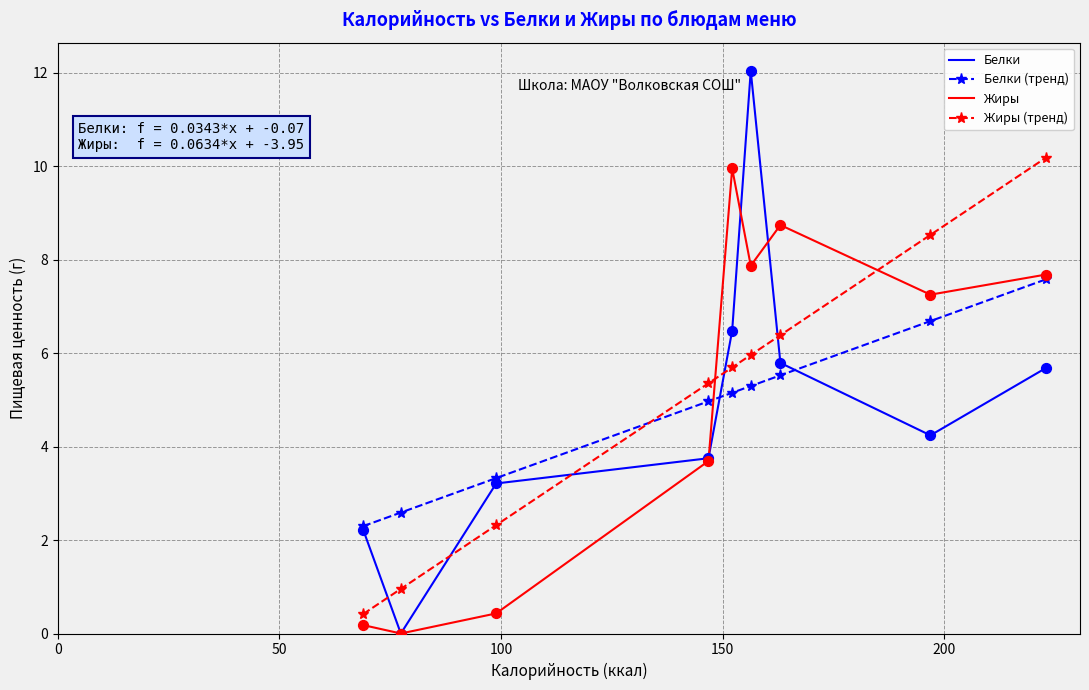

Which series has the widest spread of values?

Белки